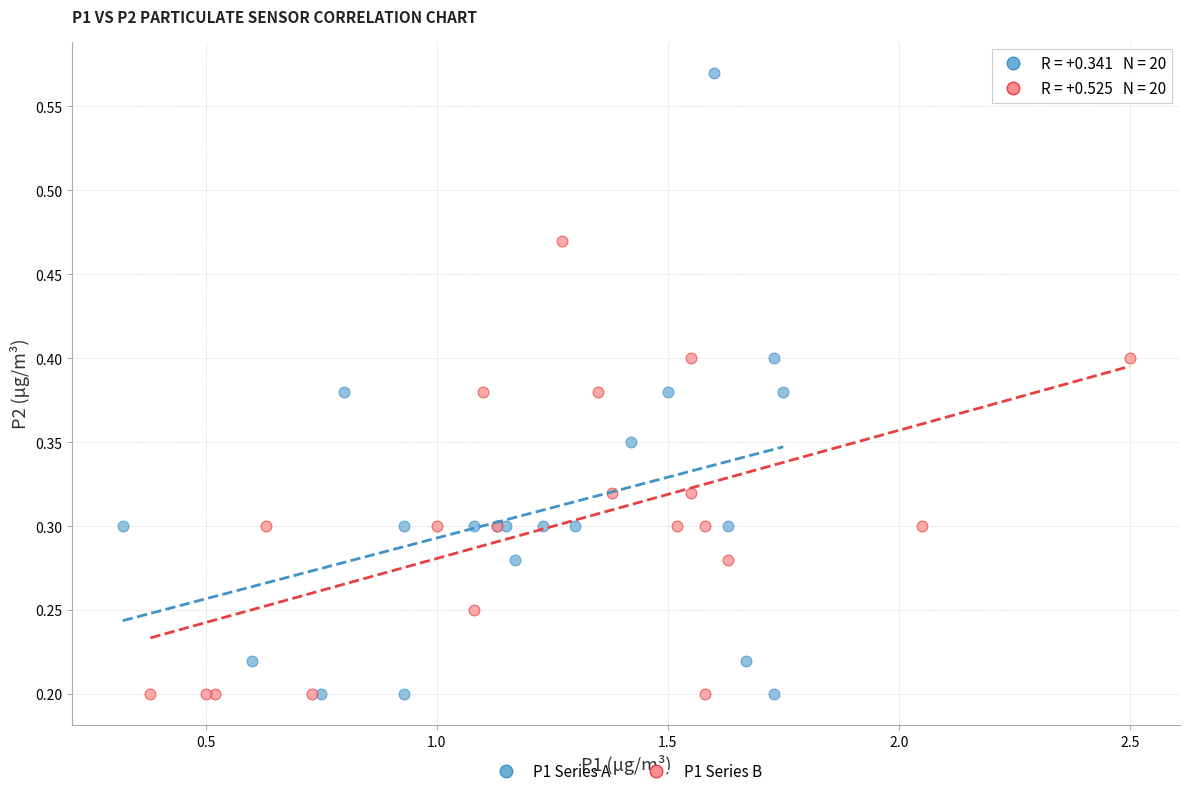

What are all the series names shown in the legend?

P1 Series A, P1 Series B